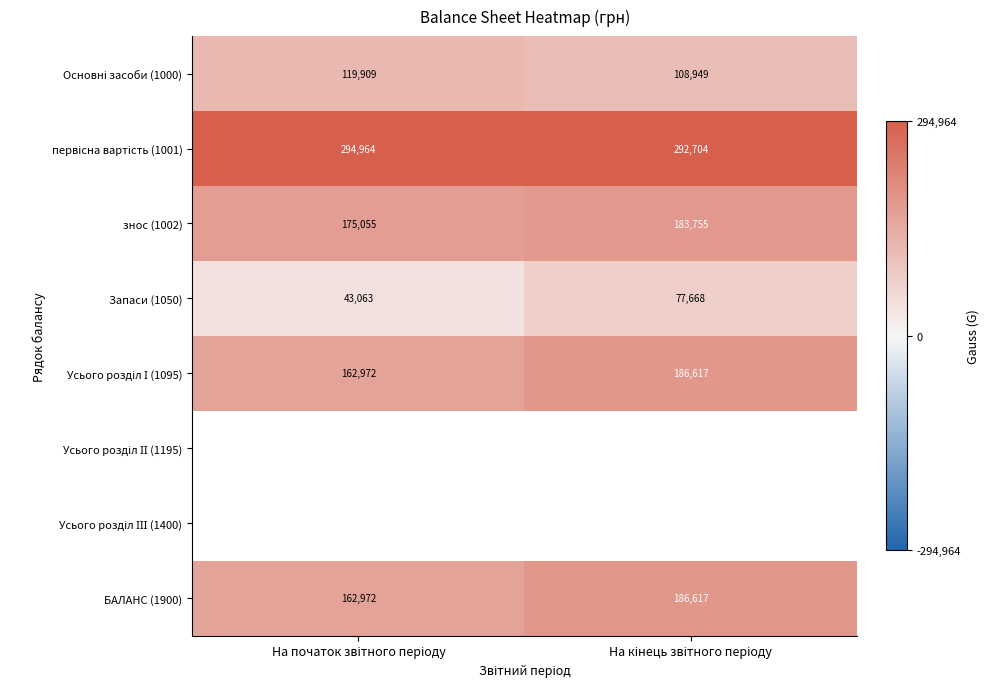

What is the difference between the maximum and minimum values in the Запаси (1050) series?

34605